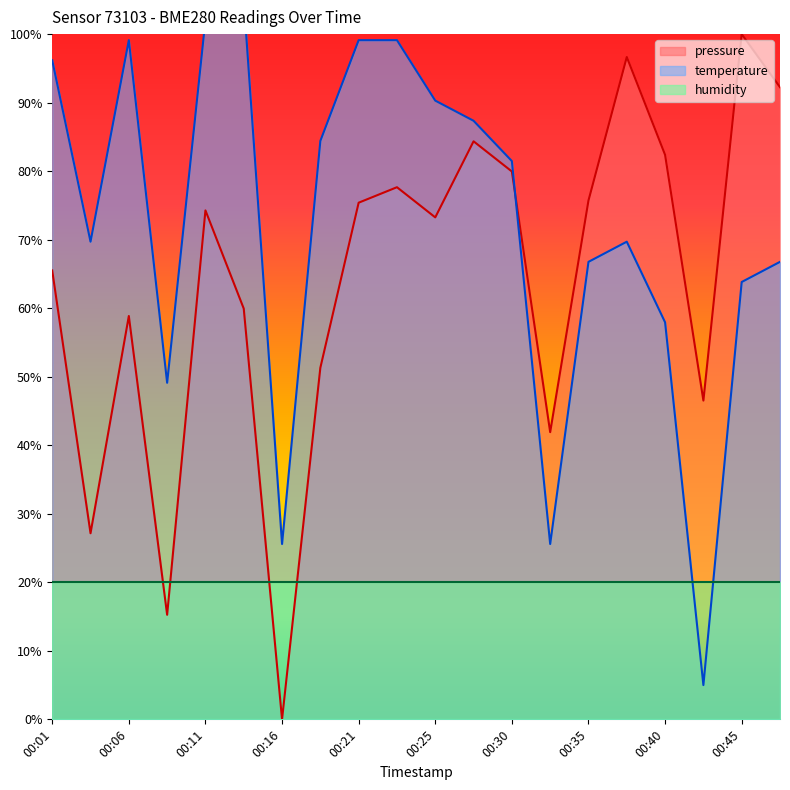

Reading left to right, what are all the values shown in this chart?

pressure: 00:01=65.5	00:04=27.2	00:06=58.9	00:08=15.3	00:11=74.3	00:13=59.9	00:16=0.0	00:18=51.3	00:21=75.4	00:23=77.7	00:25=73.3	00:28=84.4	00:30=80.0	00:33=41.9	00:35=75.7	00:38=96.7	00:40=82.4	00:42=46.5	00:45=100.0	00:47=92.3
temperature: 00:01=96.2	00:04=69.7	00:06=99.1	00:08=49.1	00:11=102.1	00:13=105.0	00:16=25.6	00:18=84.4	00:21=99.1	00:23=99.1	00:25=90.3	00:28=87.4	00:30=81.5	00:33=25.6	00:35=66.8	00:38=69.7	00:40=57.9	00:42=5.0	00:45=63.8	00:47=66.8